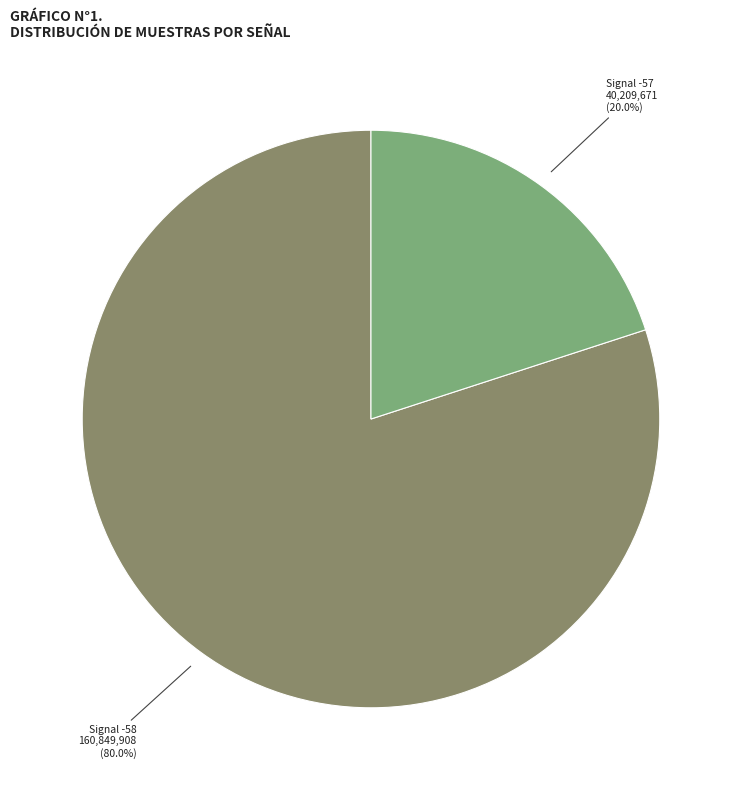

Is there any slice that represents more than half of the pie?

Yes